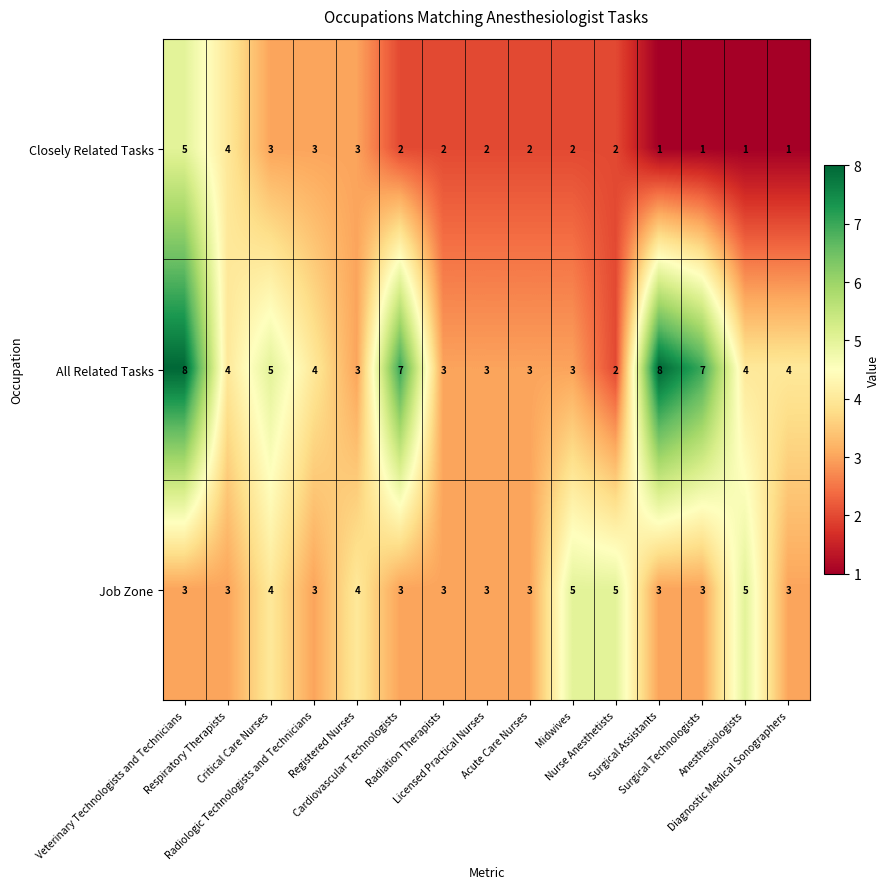

At how many categories does at least one series exceed 6?

4